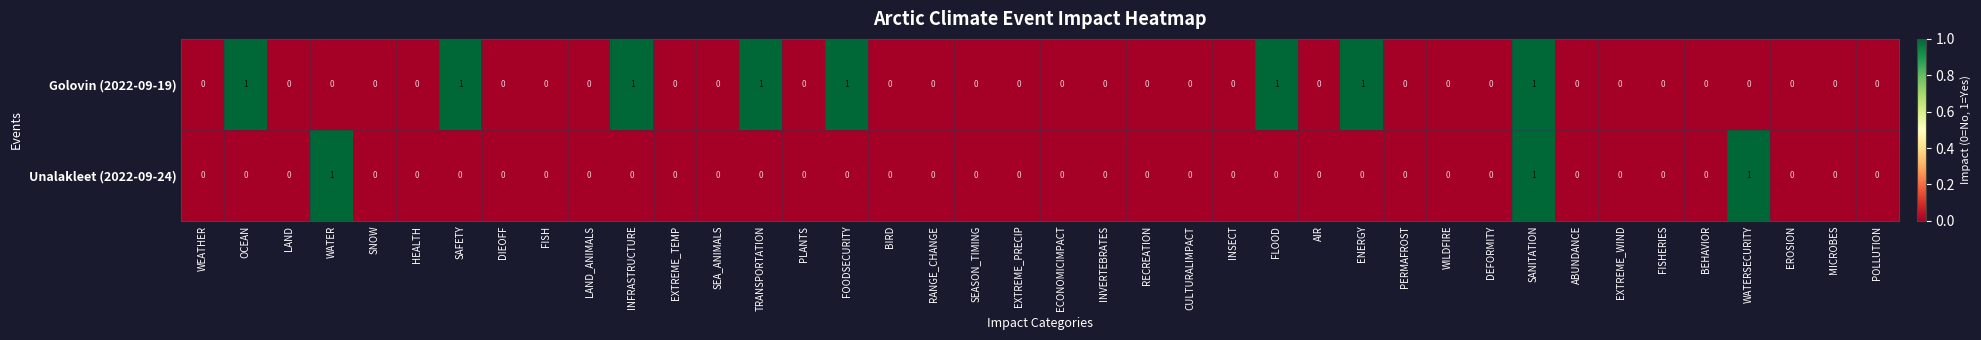

How many positive values does the Unalakleet (2022-09-24) series have?

3